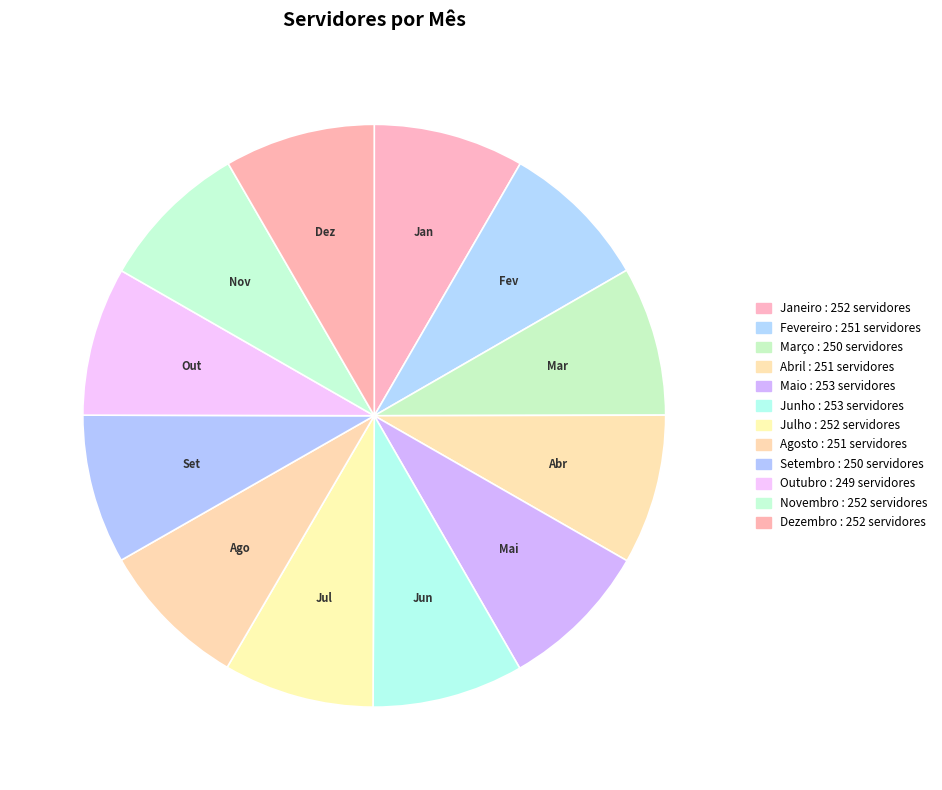

To the nearest percent, what percentage of the pie is Abril?

8%